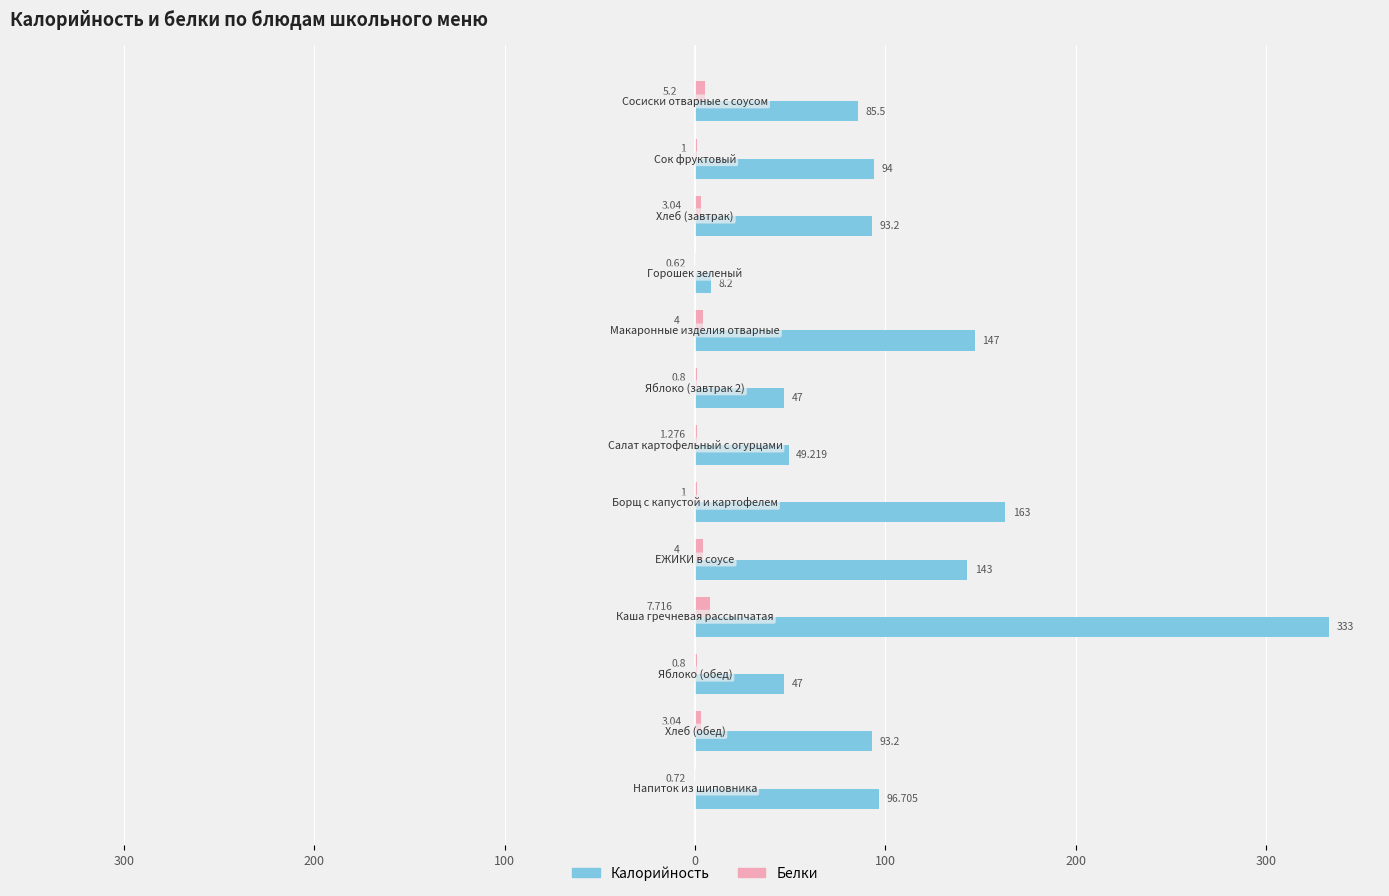

What are all the series names shown in the legend?

Калорийность, Белки